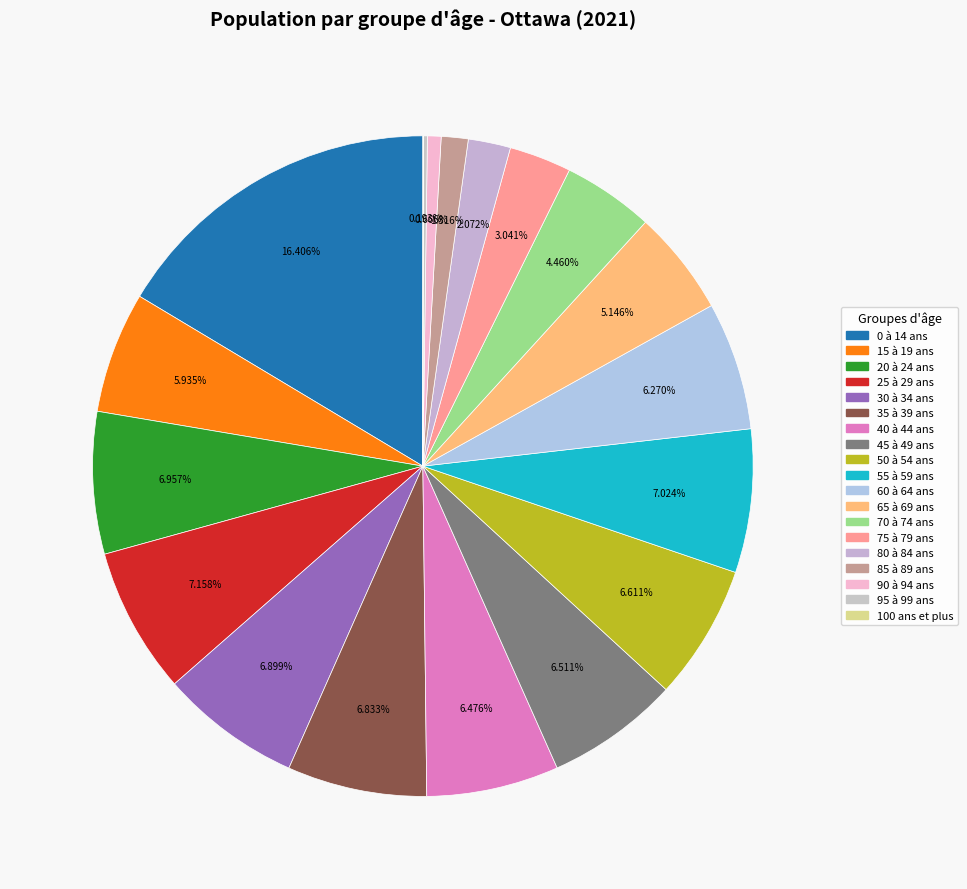

Combined, do 0 à 14 ans and 45 à 49 ans account for over 50%?

No